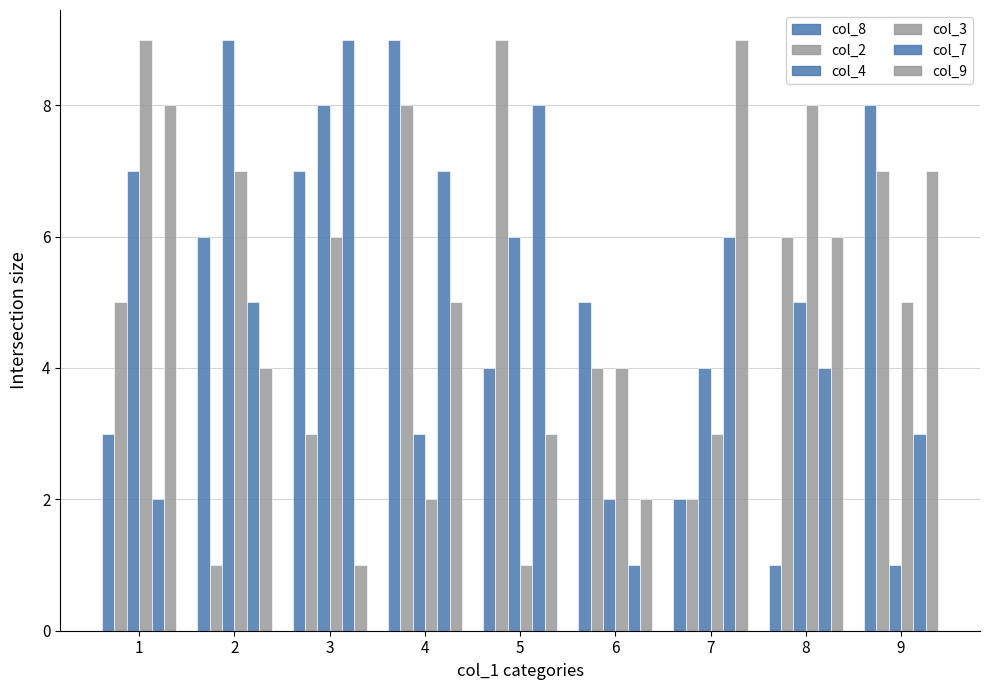

Which series has the widest spread of values?

col_8